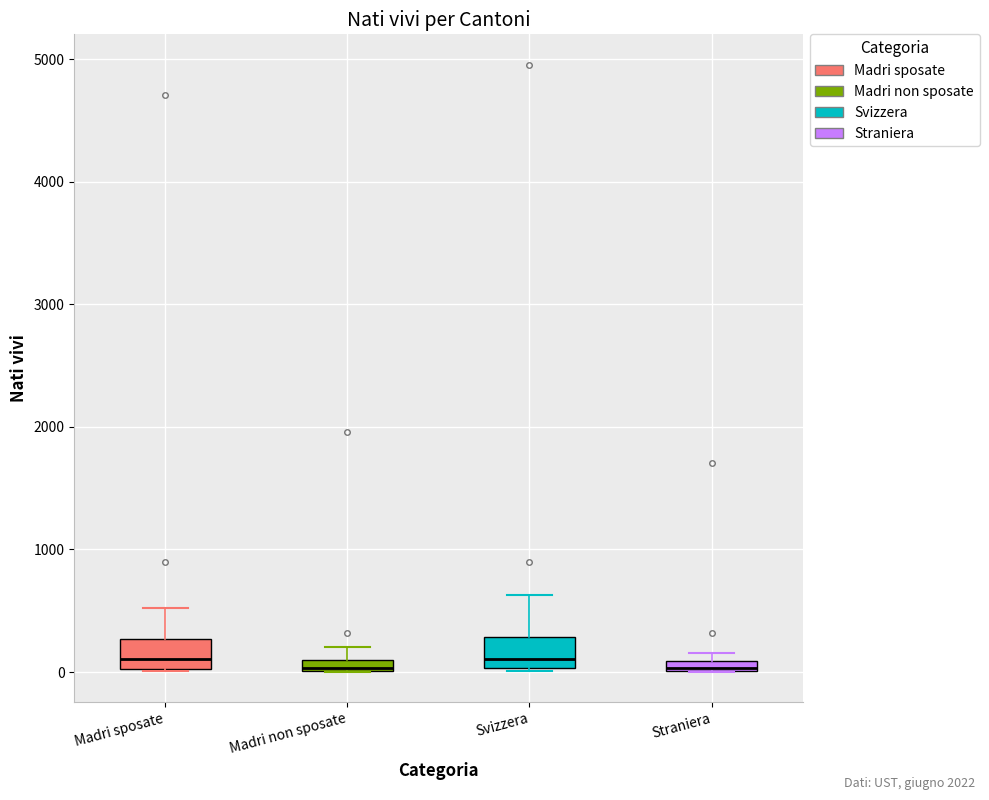

Where does the upper whisker of the box for Madri non sposate end on the y-axis? The values are not printed on the chart, so give them approximately, as read against the axis.

200